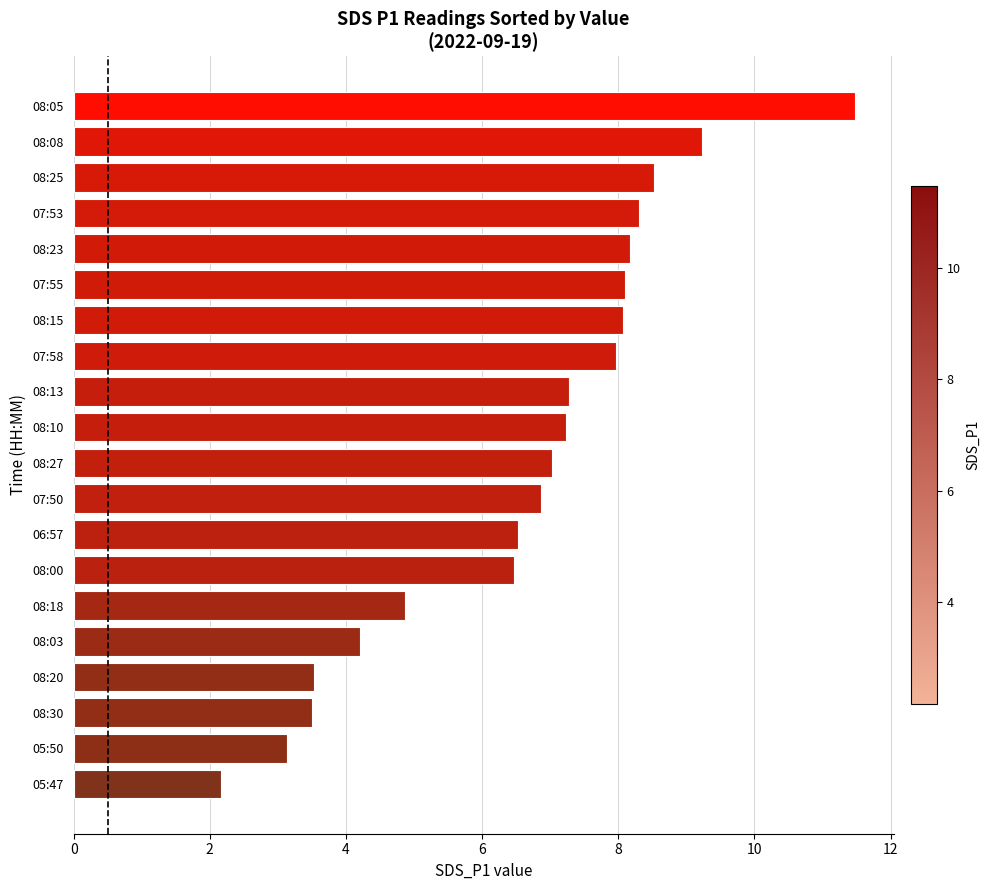

What is the difference between the maximum and minimum values?

9.3